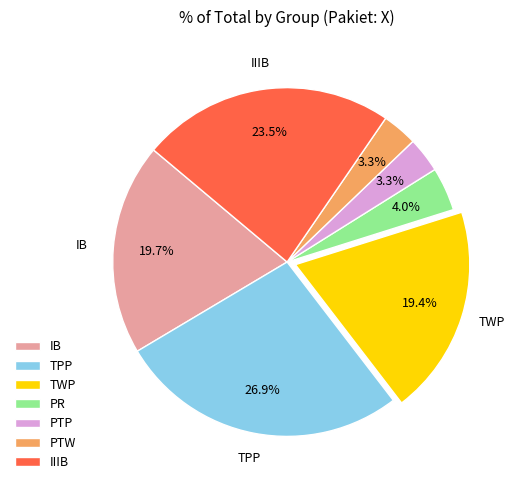

Between TWP and PTP, which is larger?

TWP